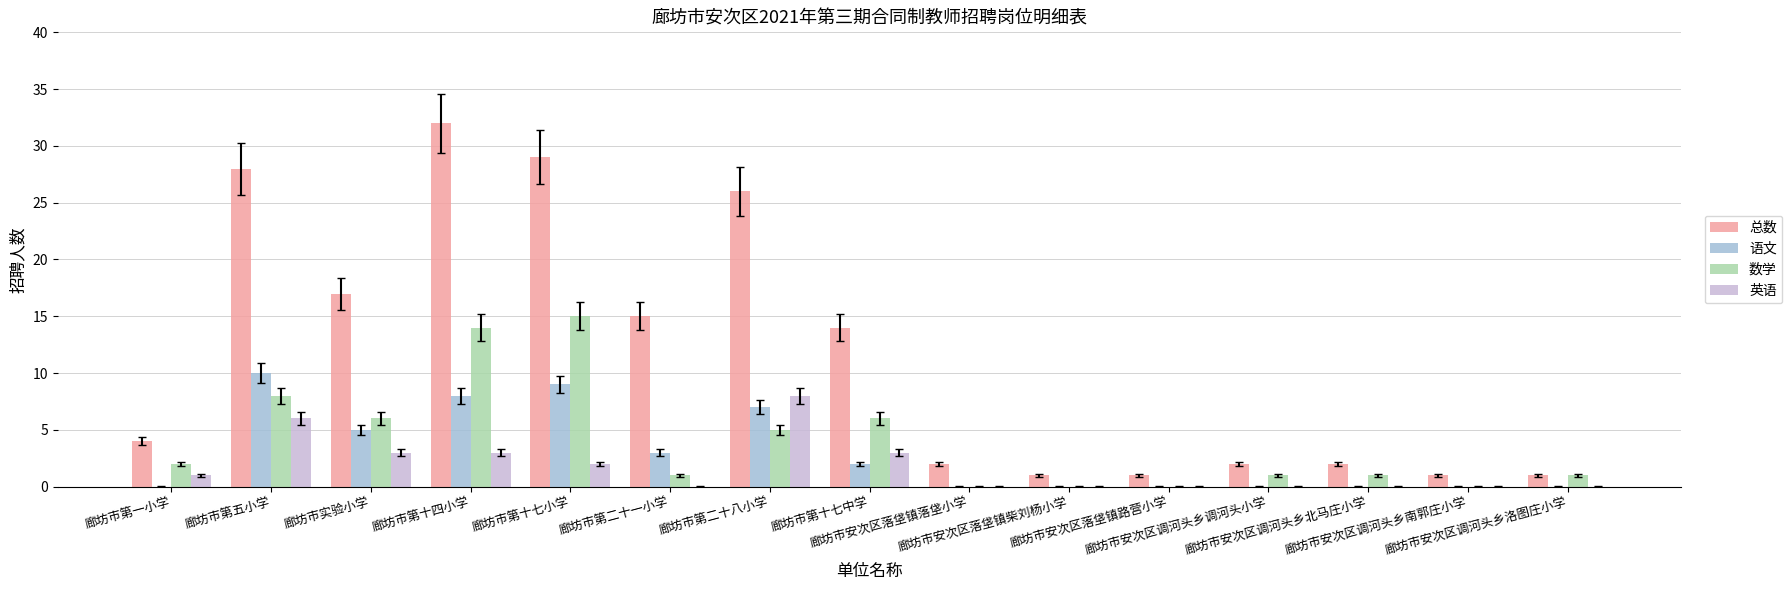

Is it true that 英语 equals -4 at 廊坊市第二十一小学?

False